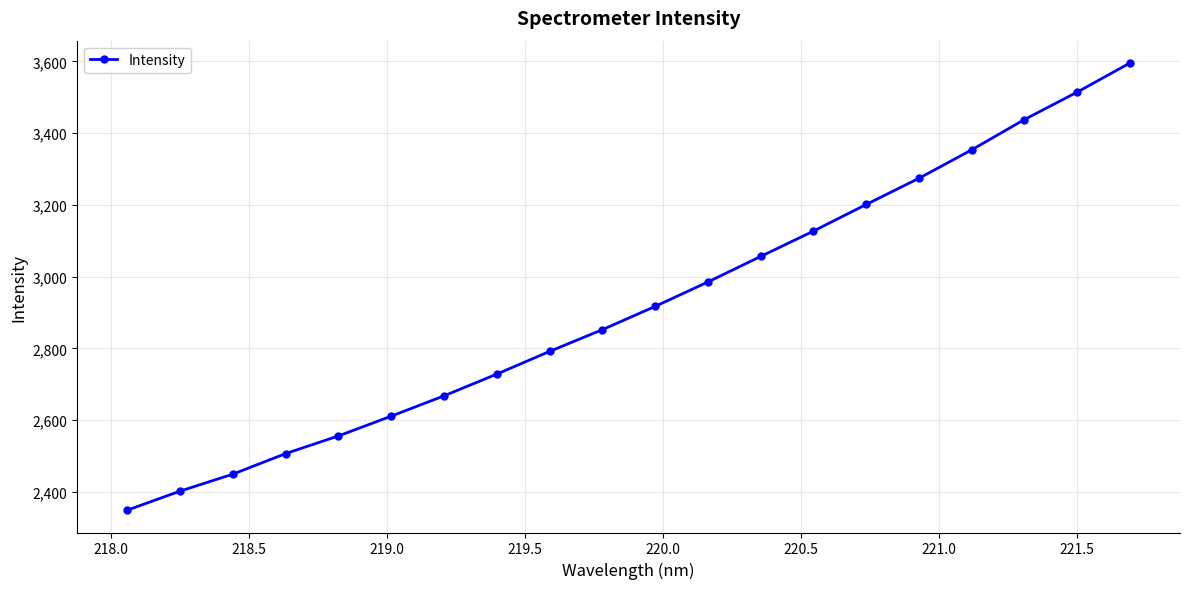

How many data points are less than 2917?

10